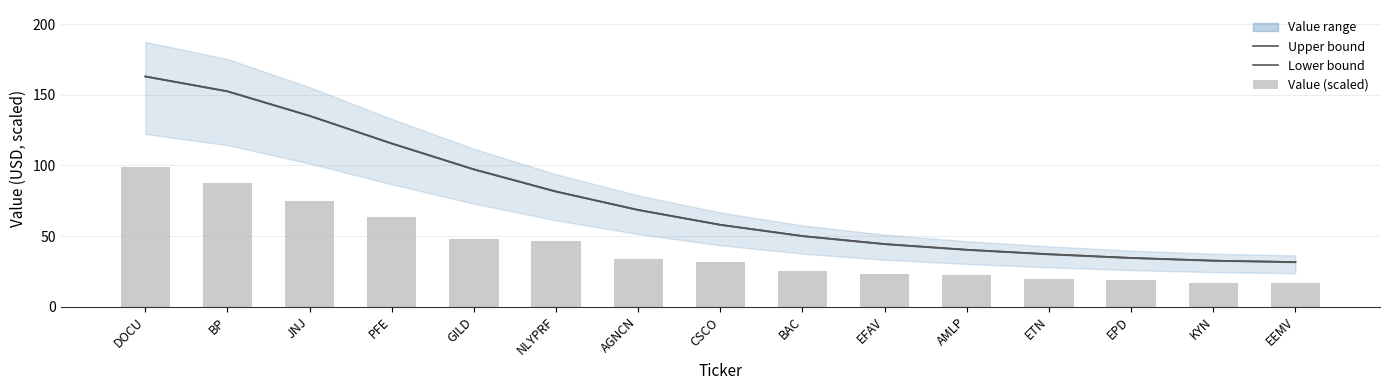

At how many categories does at least one series exceed 117?

3